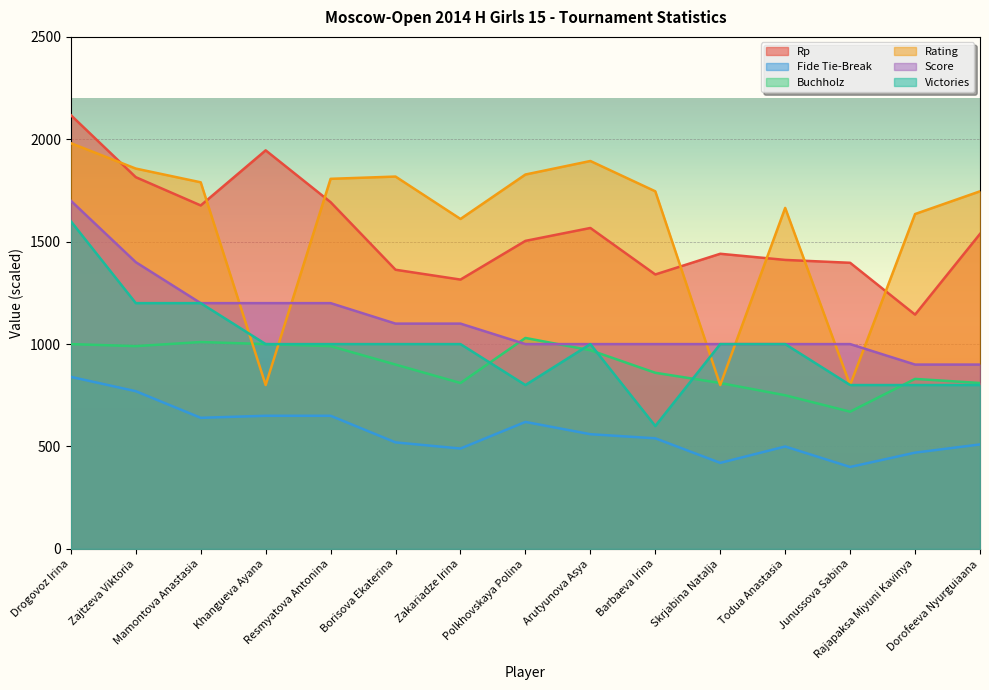

True or false: Victories has more than 0 interior local peaks.

True